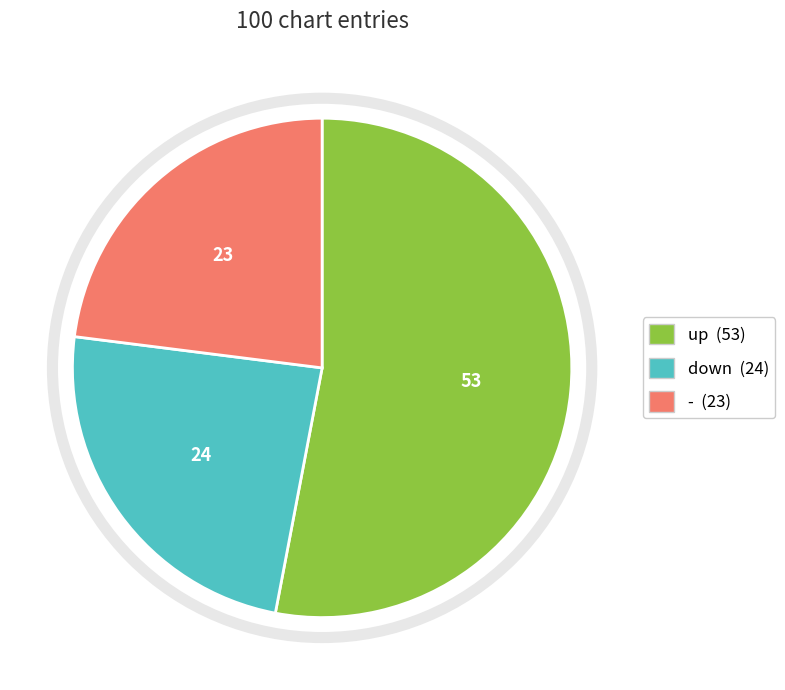

Which slice is the largest?

up